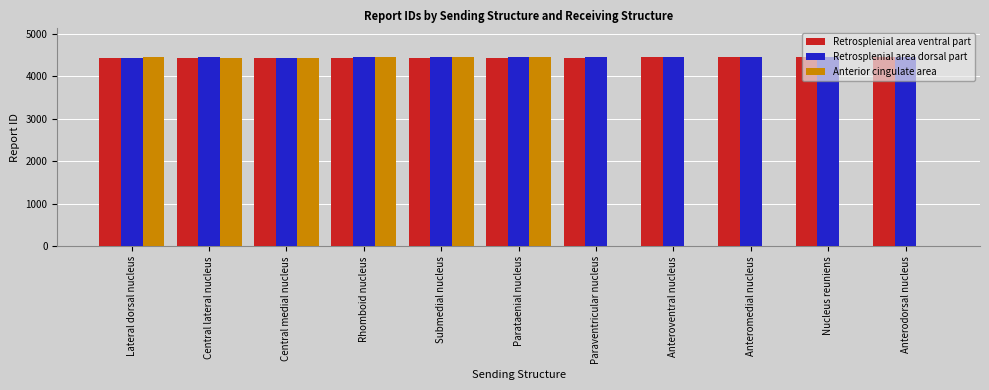

What is the total value across all series at Paraventricular nucleus?

8892